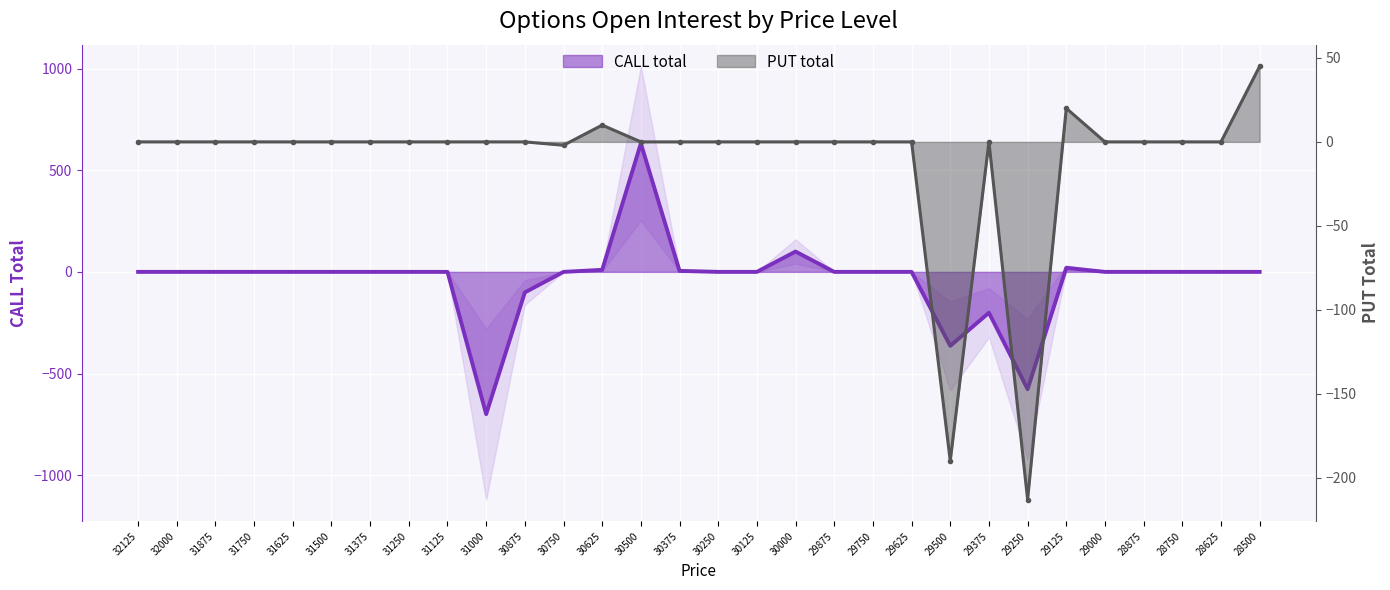

How many values in the CALL total series exceed 0?

5